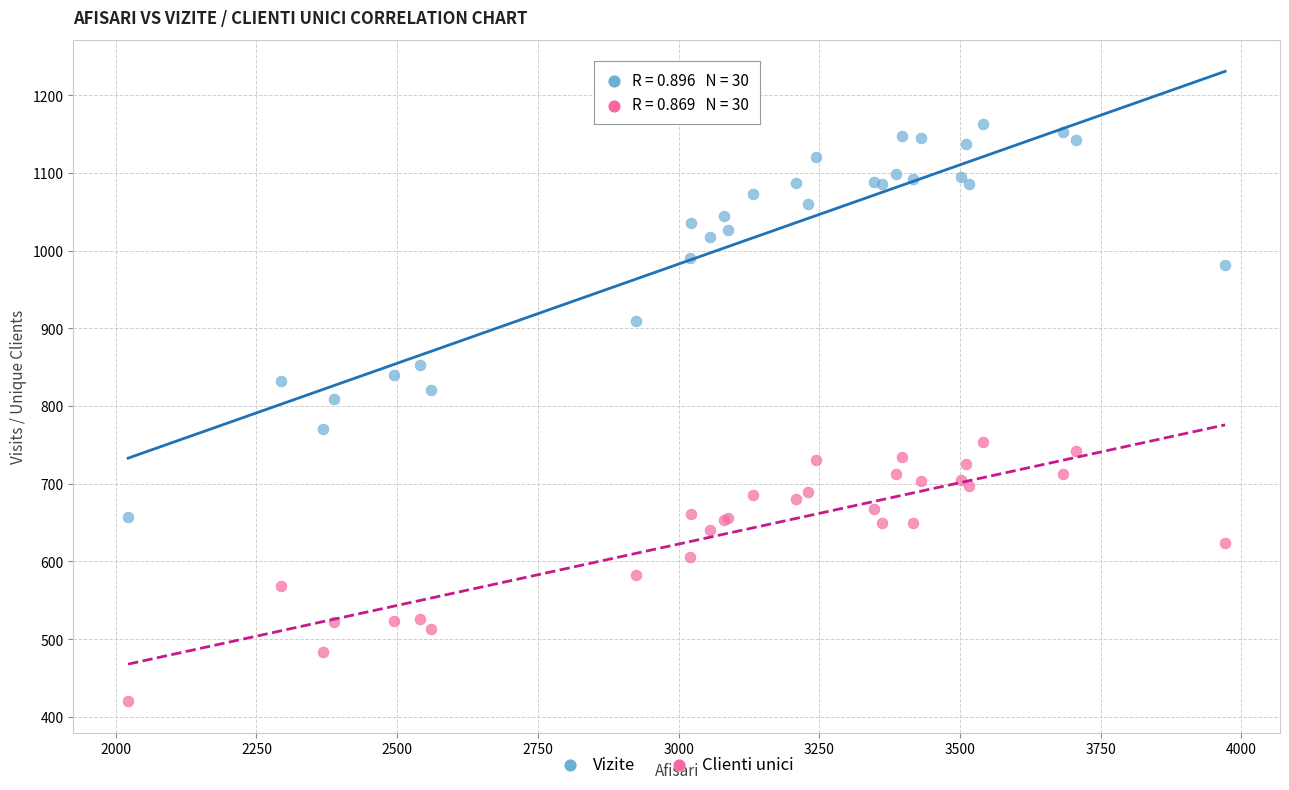

Which series contains the lowest Y value?

Clienti unici